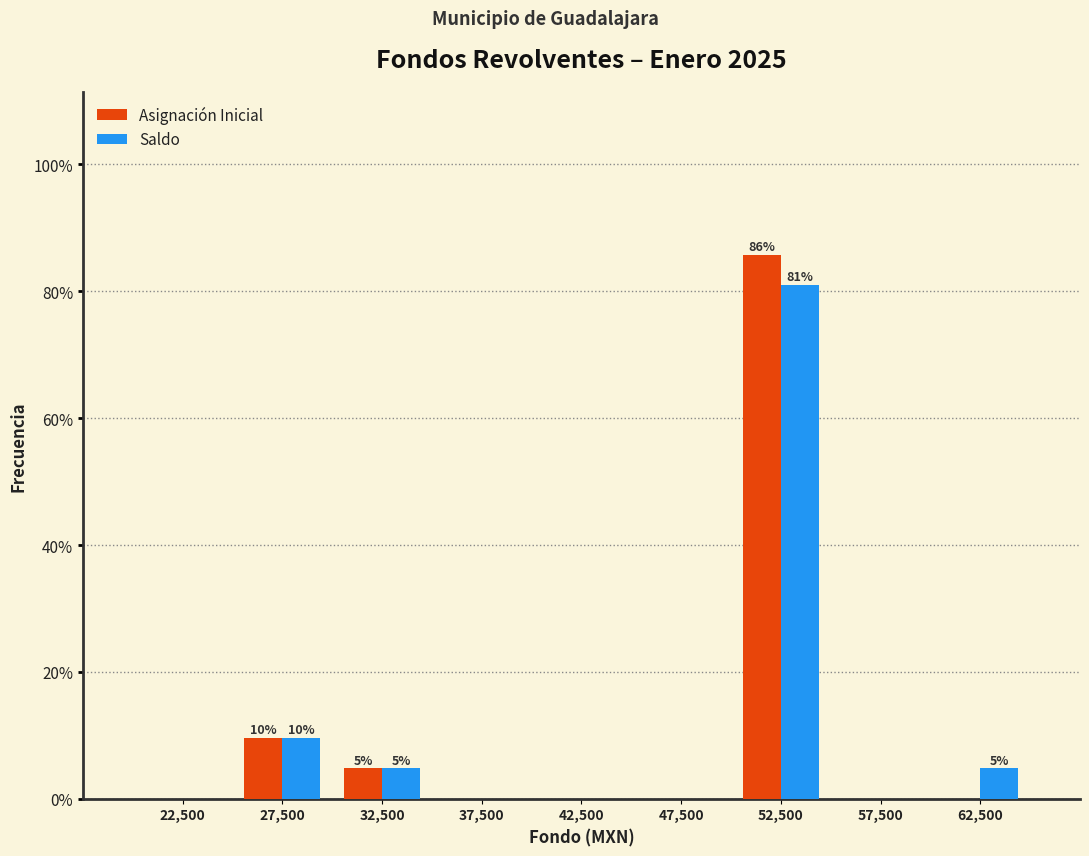

Reading right to left, what are all the values shown in this chart?

Asignación Inicial: 62,500=0.0	57,500=0.0	52,500=85.7	47,500=0.0	42,500=0.0	37,500=0.0	32,500=4.8	27,500=9.5	22,500=0.0
Saldo: 62,500=4.8	57,500=0.0	52,500=81.0	47,500=0.0	42,500=0.0	37,500=0.0	32,500=4.8	27,500=9.5	22,500=0.0